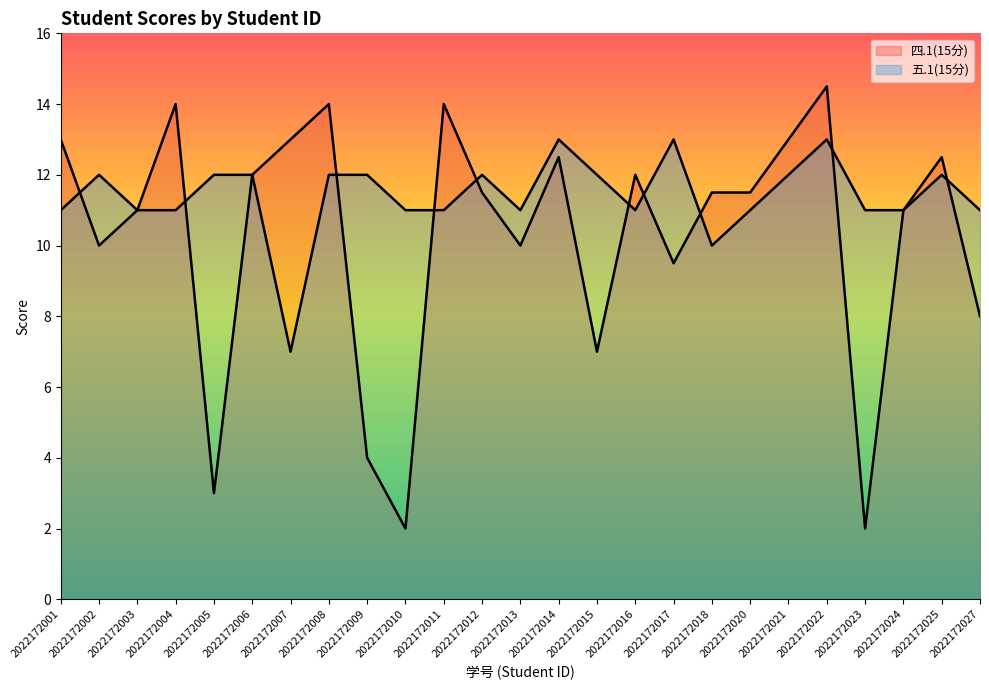

Between 2022172002 and 2022172009, which series saw the biggest shift?

四.1(15分)